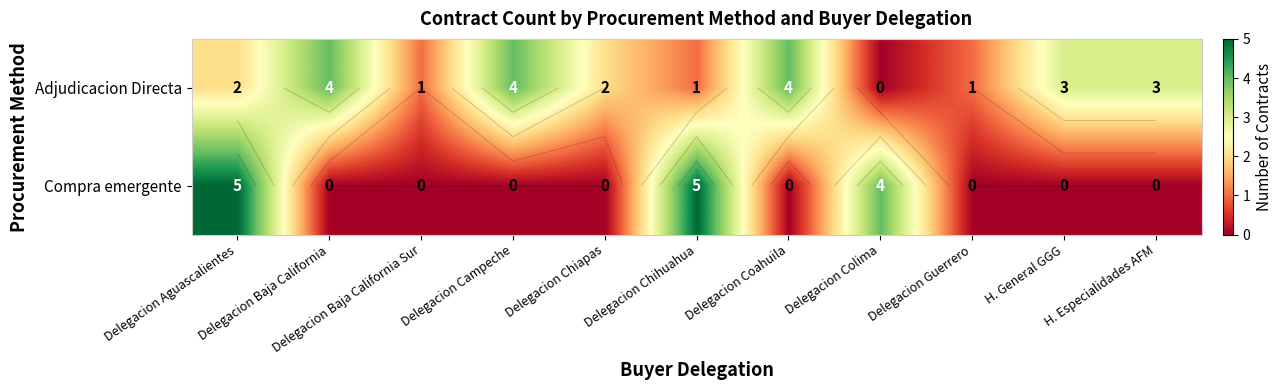

How many values in the Compra emergente series exceed 0?

3